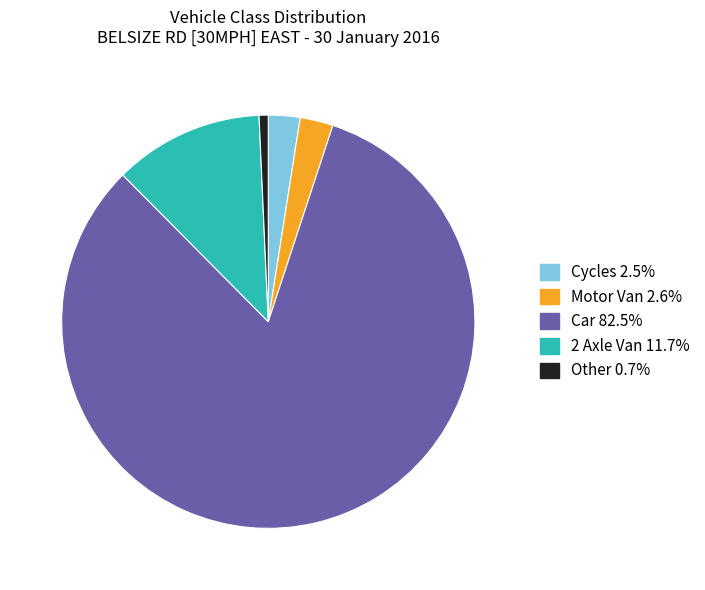

Is there any slice that represents more than half of the pie?

Yes